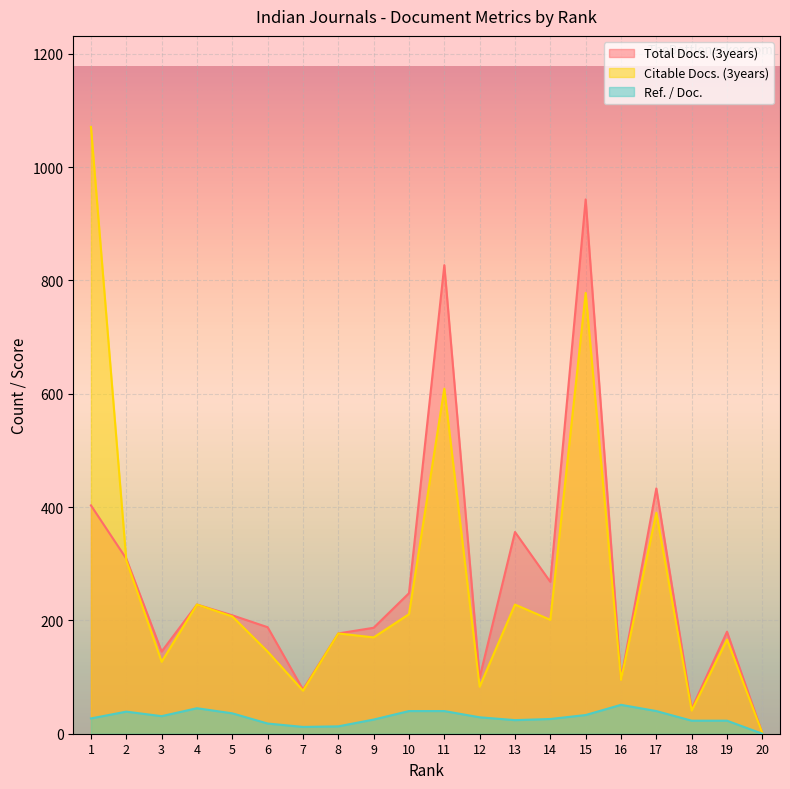

How many series are shown in this chart?

3